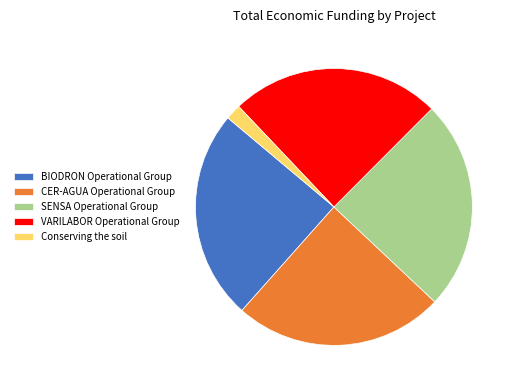

Which category has the smallest portion of the pie?

Conserving the soil